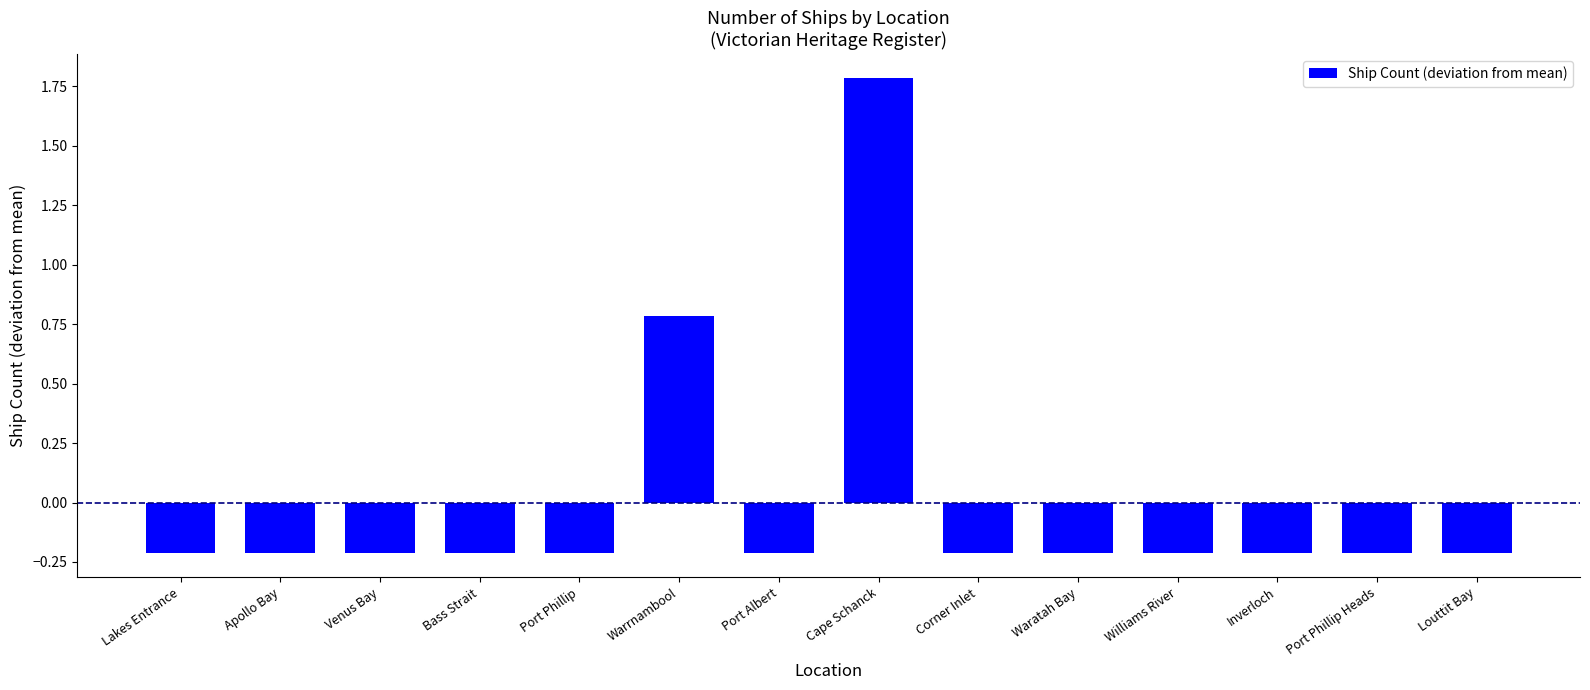

Reading left to right, transcribe all the data shown in this chart.

-0.2	-0.2	-0.2	-0.2	-0.2	0.8	-0.2	1.8	-0.2	-0.2	-0.2	-0.2	-0.2	-0.2